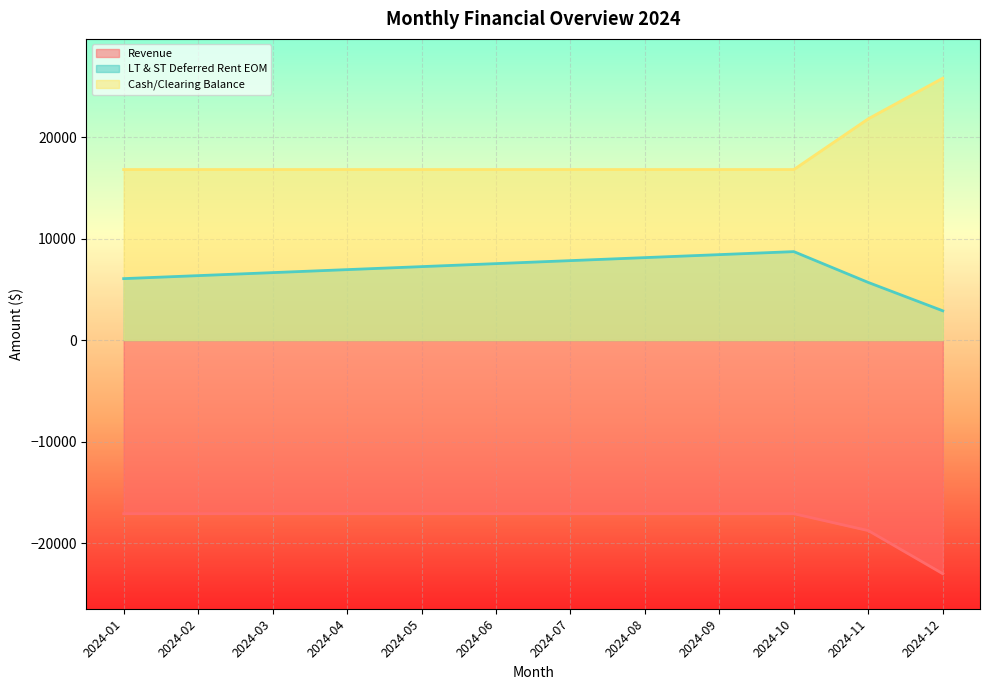

True or false: Cash/Clearing Balance and LT & ST Deferred Rent EOM intersect in this chart.

False